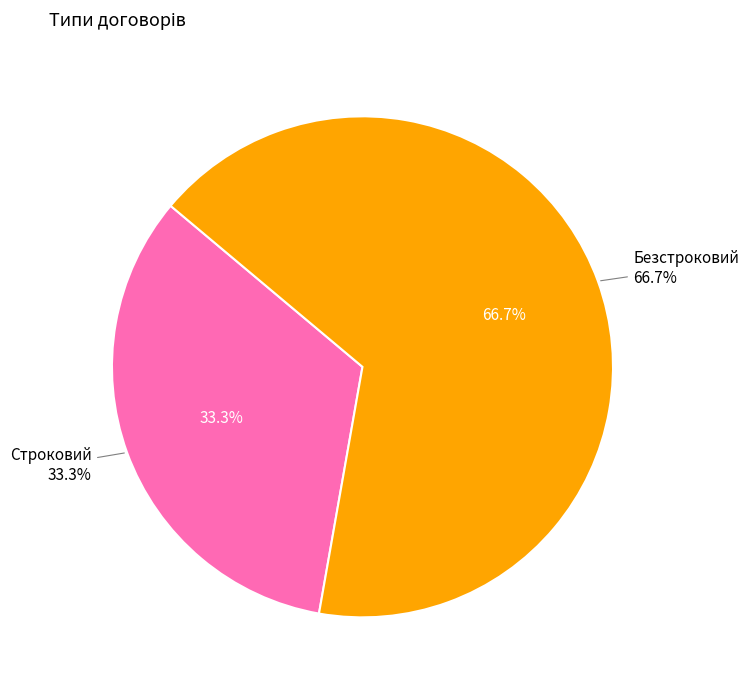

What is the majority slice?

Безстроковий